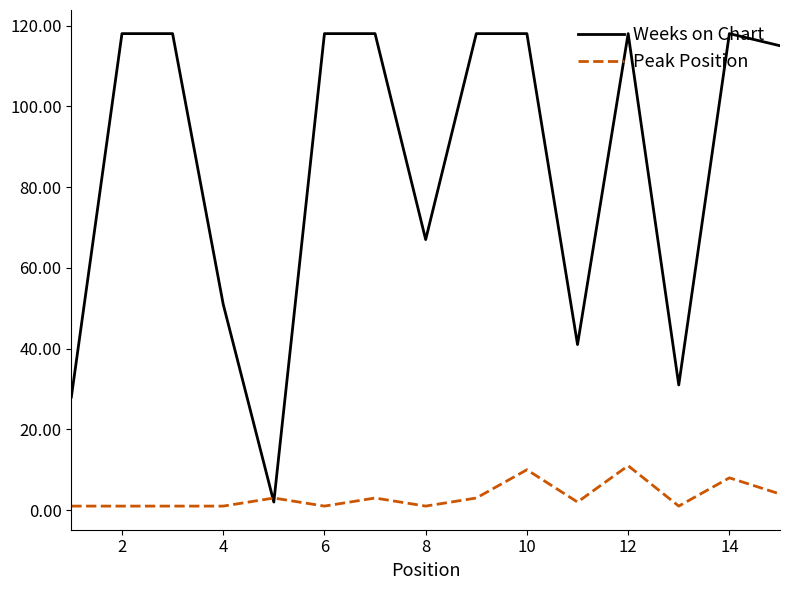

Rank the series by their maximum value, from lowest to highest.

Peak Position, Weeks on Chart